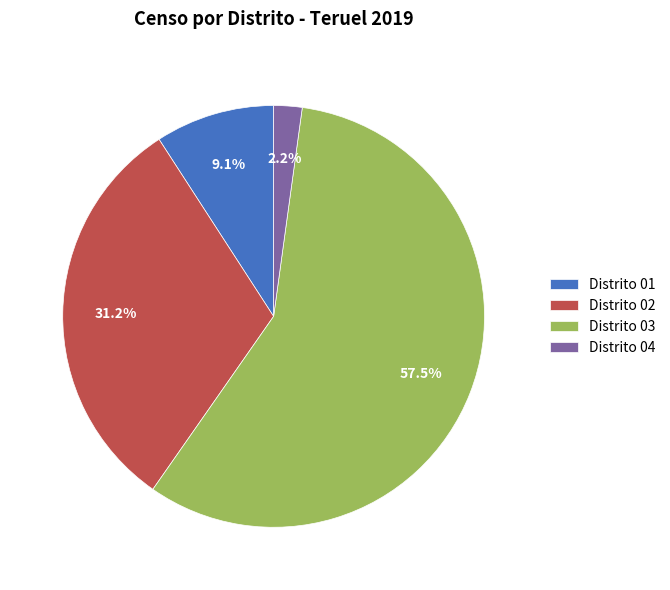

How many slices are in this pie chart?

4